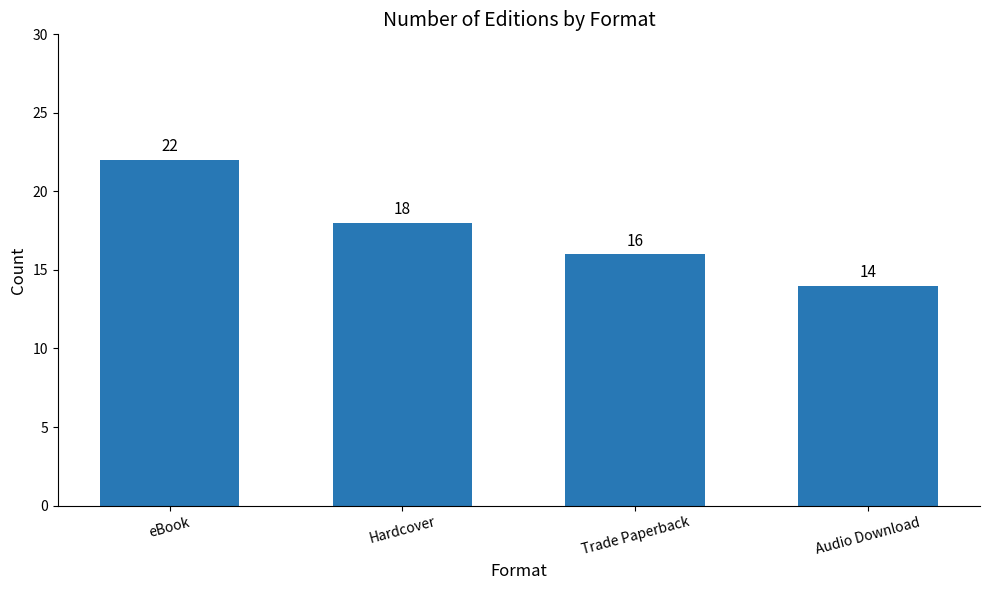

Rank the categories by value from highest to lowest.

eBook, Hardcover, Trade Paperback, Audio Download